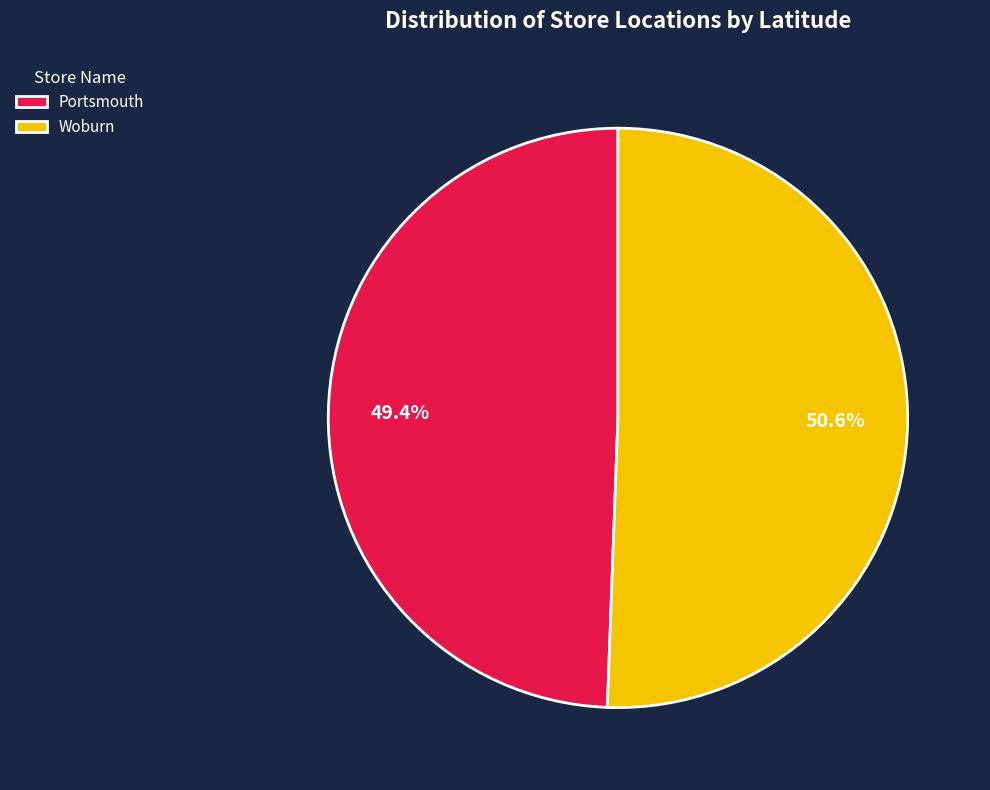

Which slice represents more than half of the pie?

Woburn